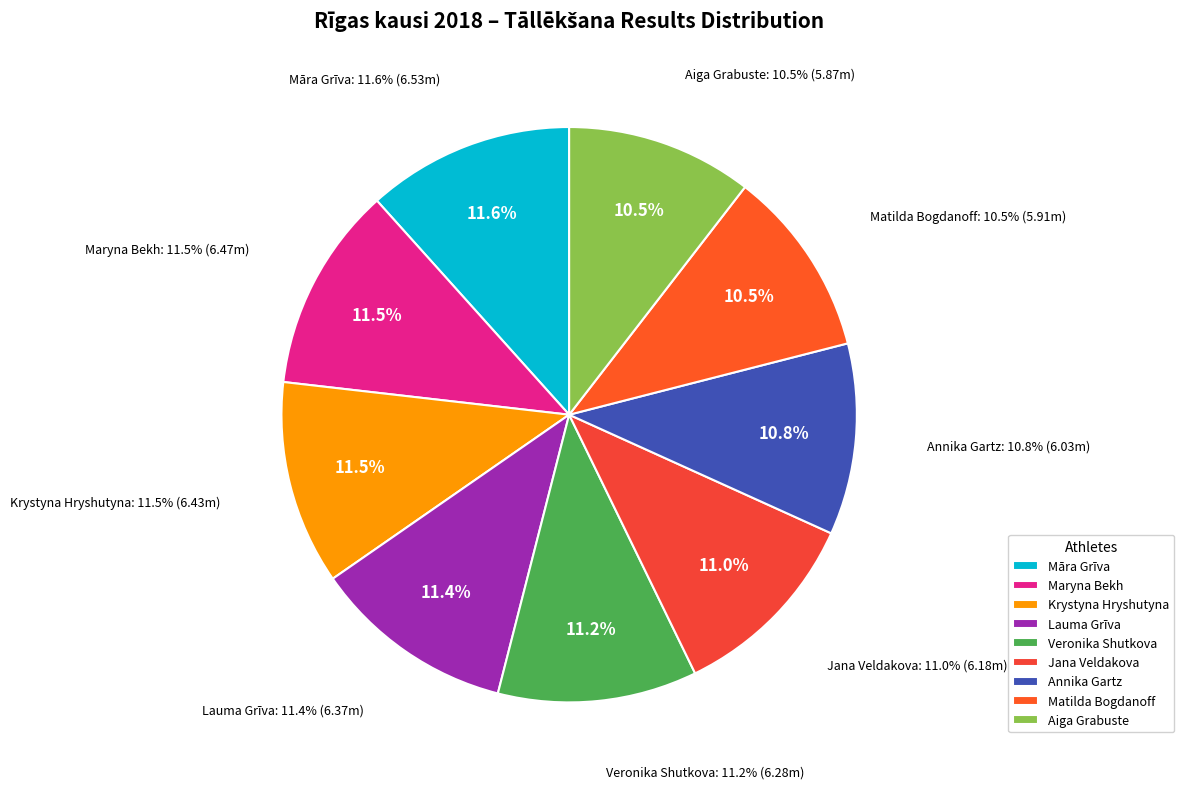

Is it true that Māra Grīva is 12% of the pie?

True